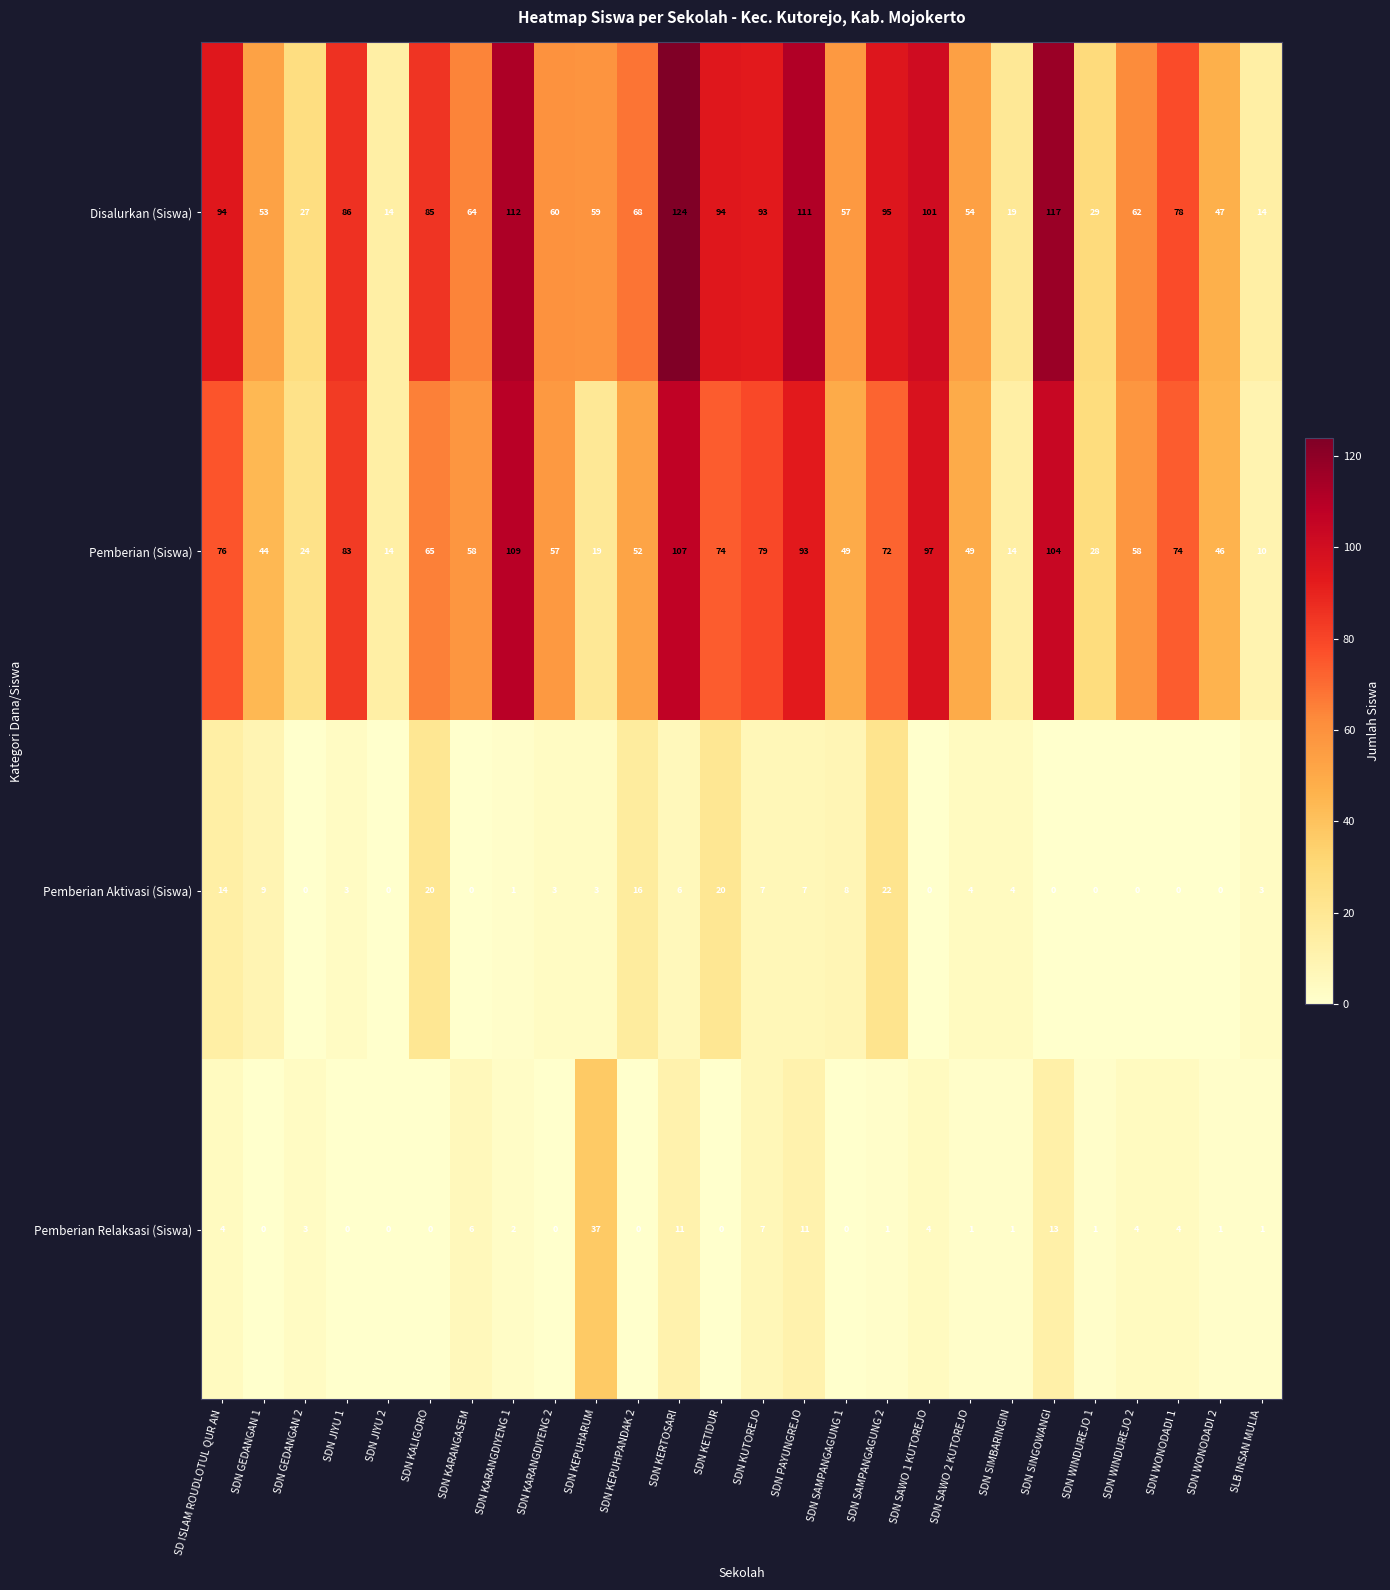

True or false: Disalurkan (Siswa) has a value of 85 at SDN KALIGORO.

True